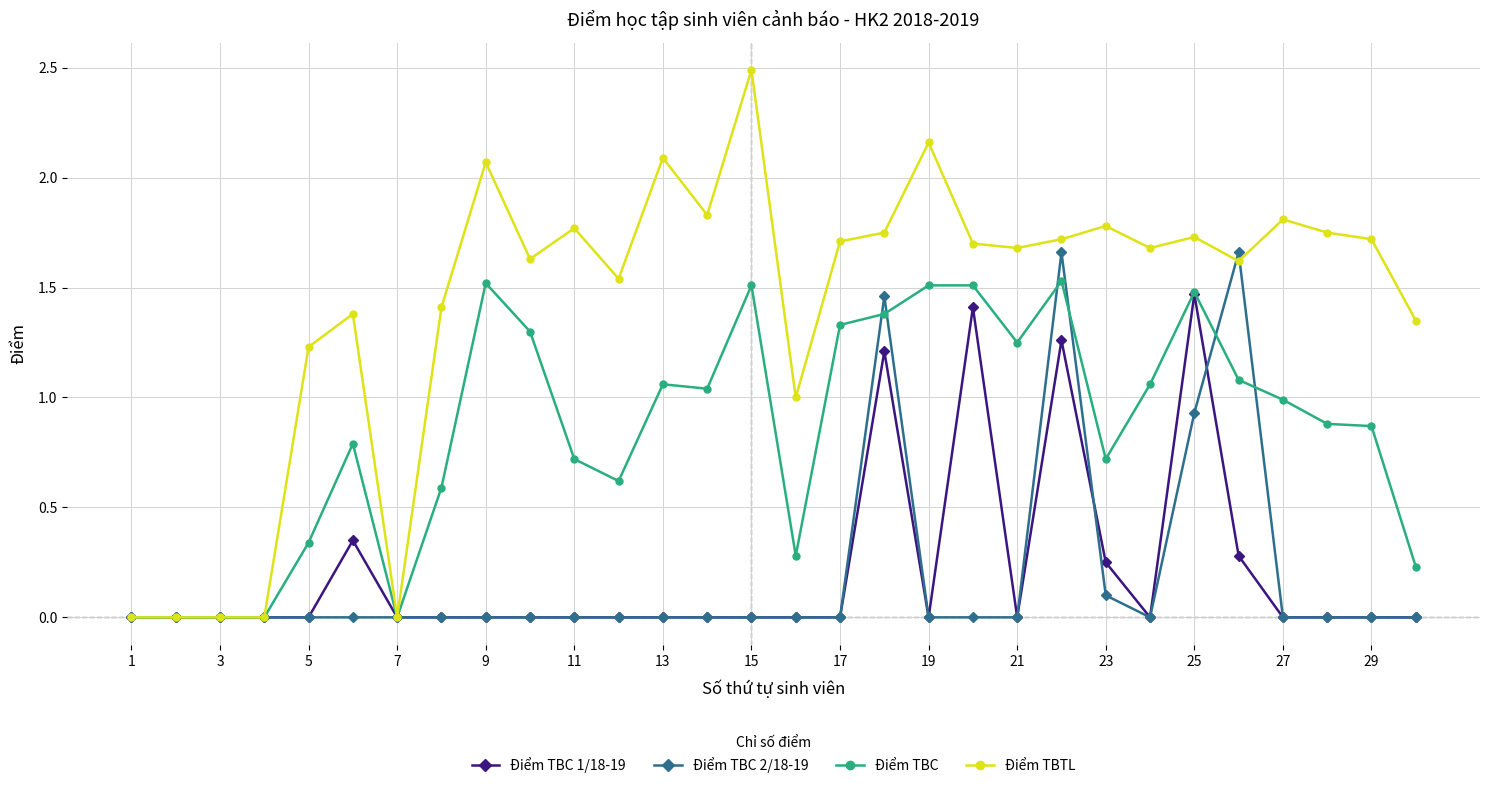

True or false: Điểm TBC 2/18-19 and Điểm TBC 1/18-19 cross at least once.

True